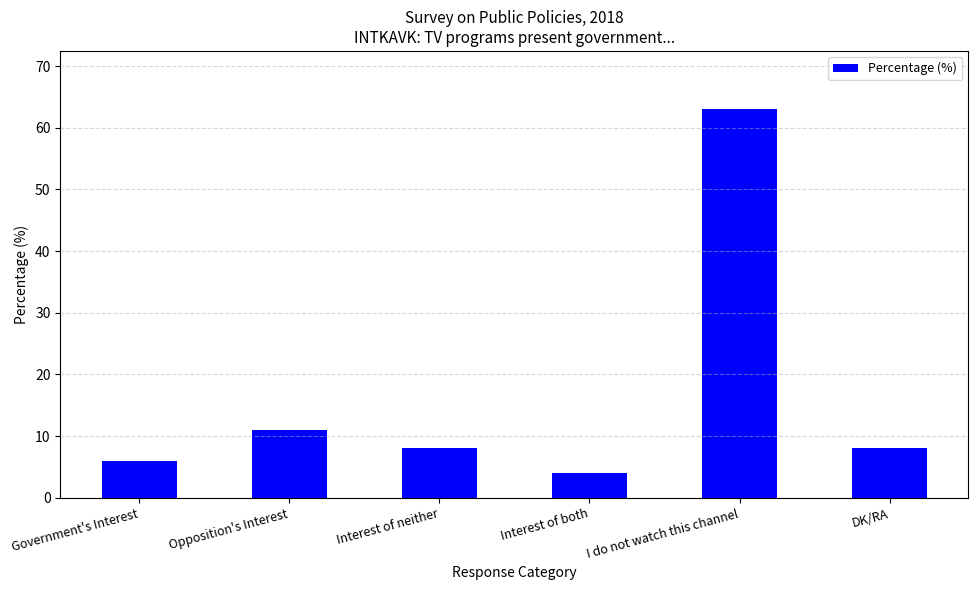

The value at I do not watch this channel is 99. True or false?

False